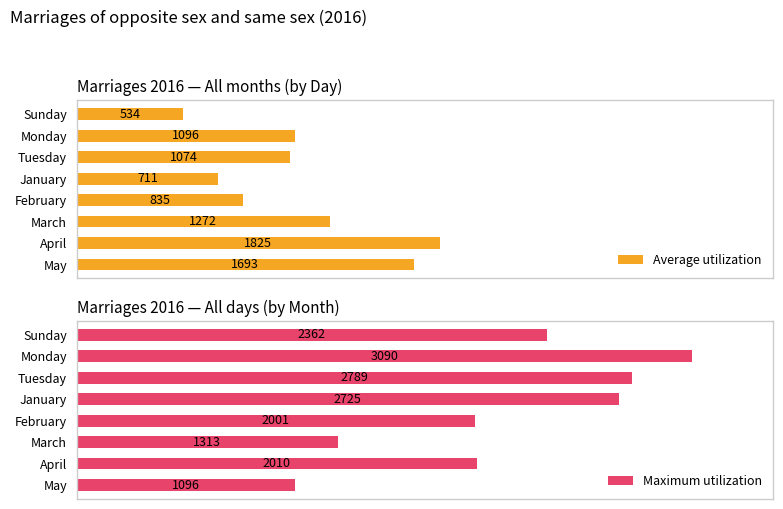

At which label does Average utilization reach its minimum?

Sunday